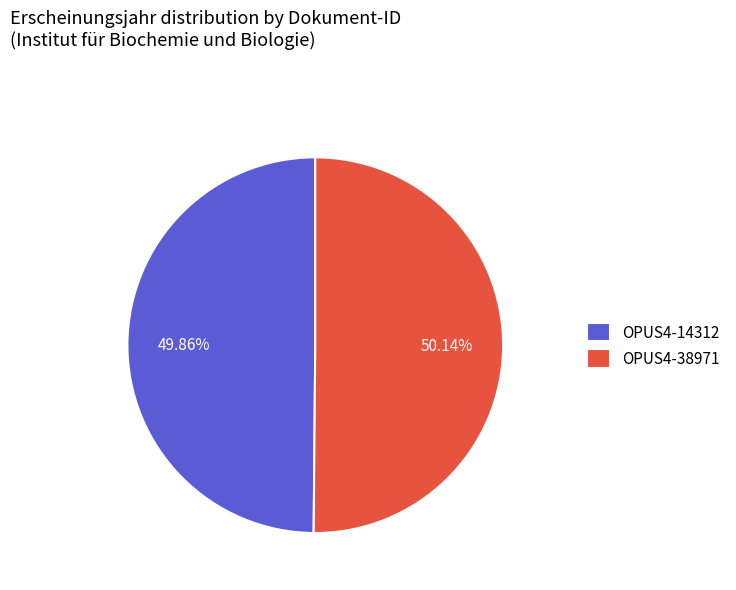

How many segments does this pie chart have?

2